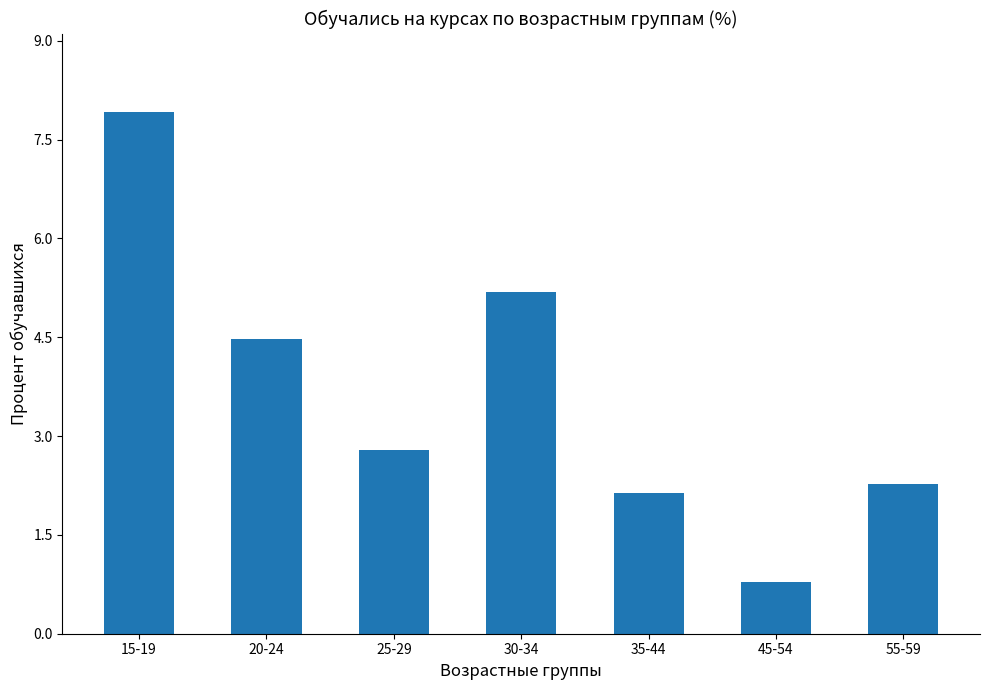

What is the ratio of the value at 20-24 to the value at 25-29?

1.6